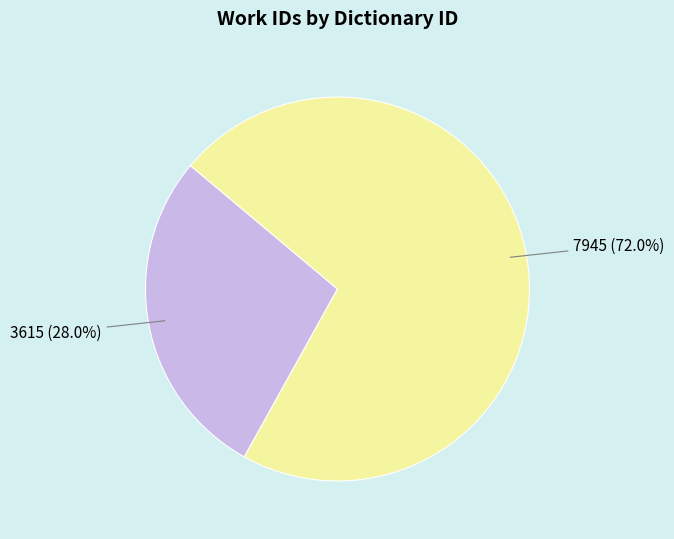

Is there a majority slice in this chart?

Yes